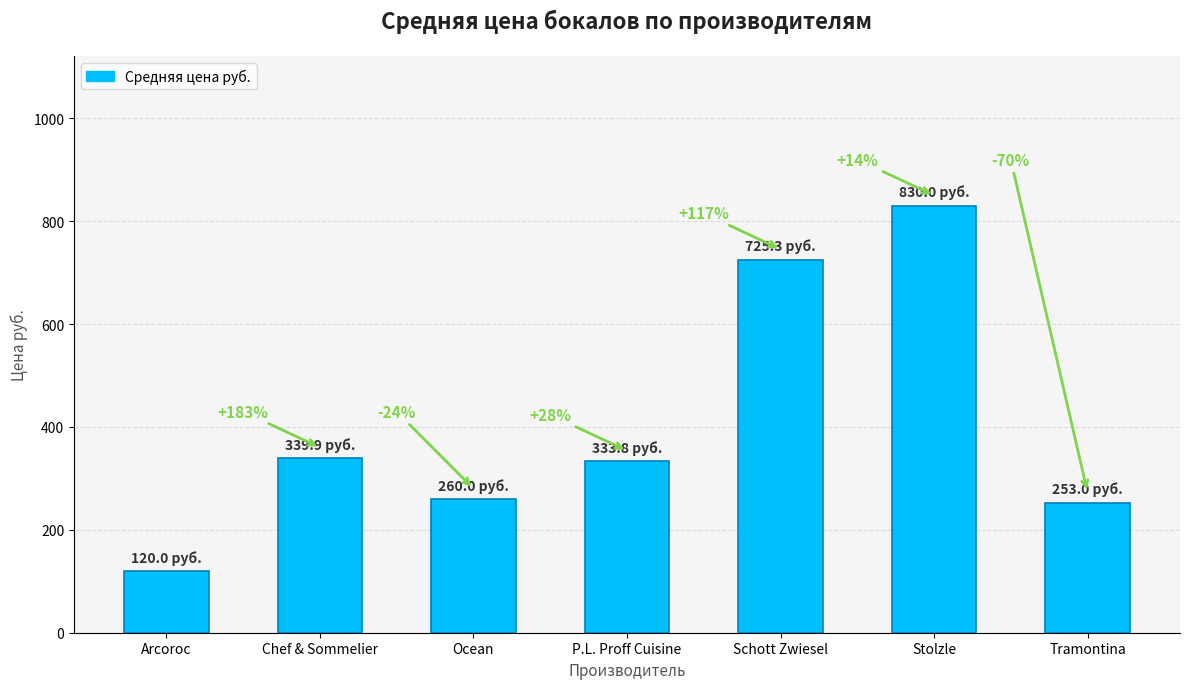

What is the label of the 5th bar from the right?

Ocean